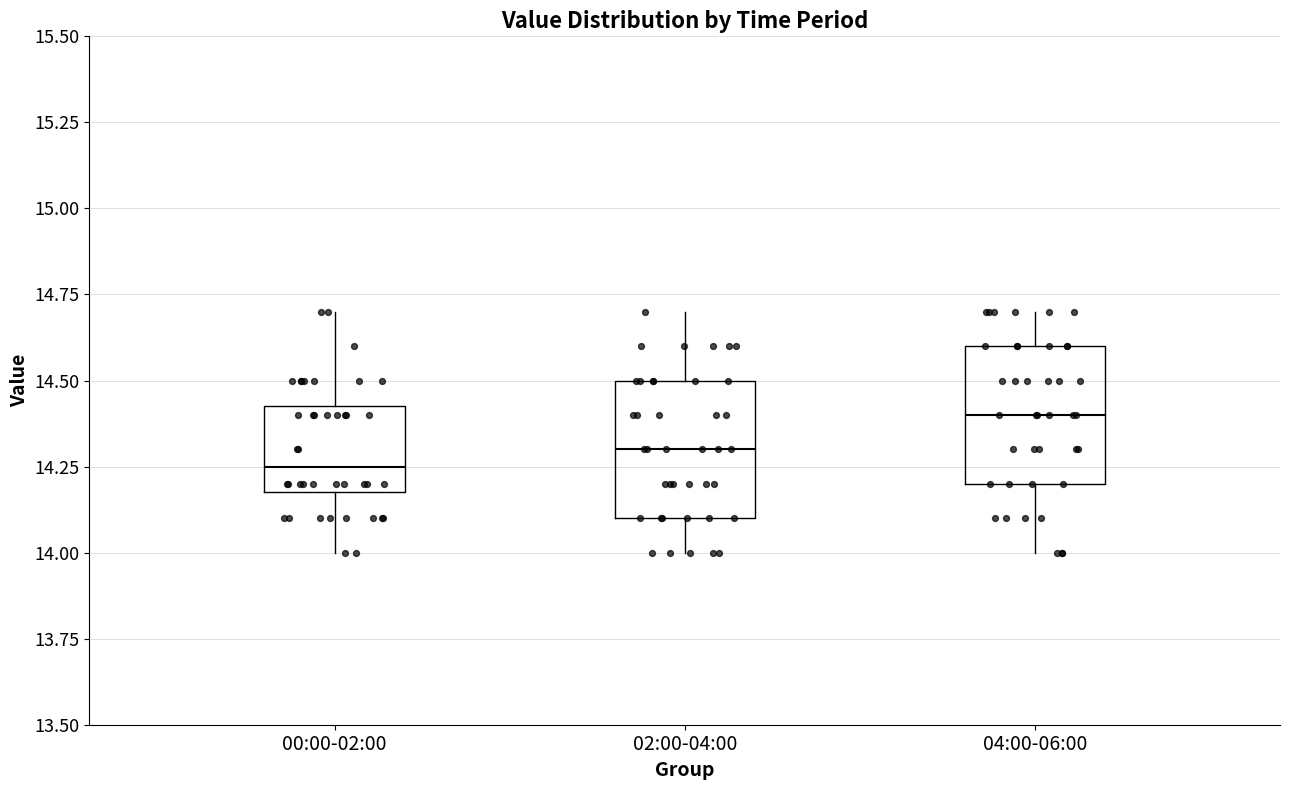

Reading left to right, read every box against the y-axis: the position of its median line, the range the box covers, and the ends of its whiskers. The values are not printed on the chart, so give them approximately, as read against the axis.

00:00-02:00: median 14.25, box 14.20 to 14.45, whiskers 14.00 to 14.70
02:00-04:00: median 14.30, box 14.10 to 14.50, whiskers 14.00 to 14.70
04:00-06:00: median 14.40, box 14.20 to 14.60, whiskers 14.00 to 14.70